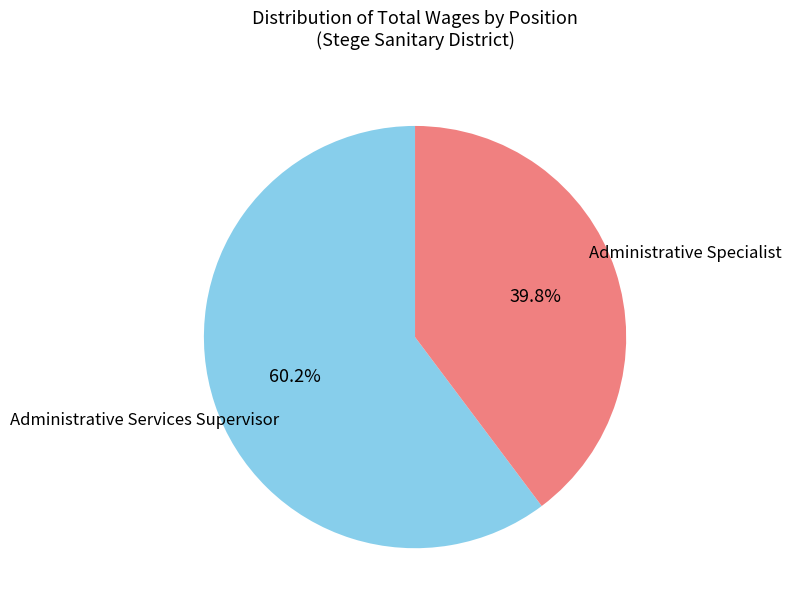

Which category accounts for the majority?

Administrative Services Supervisor